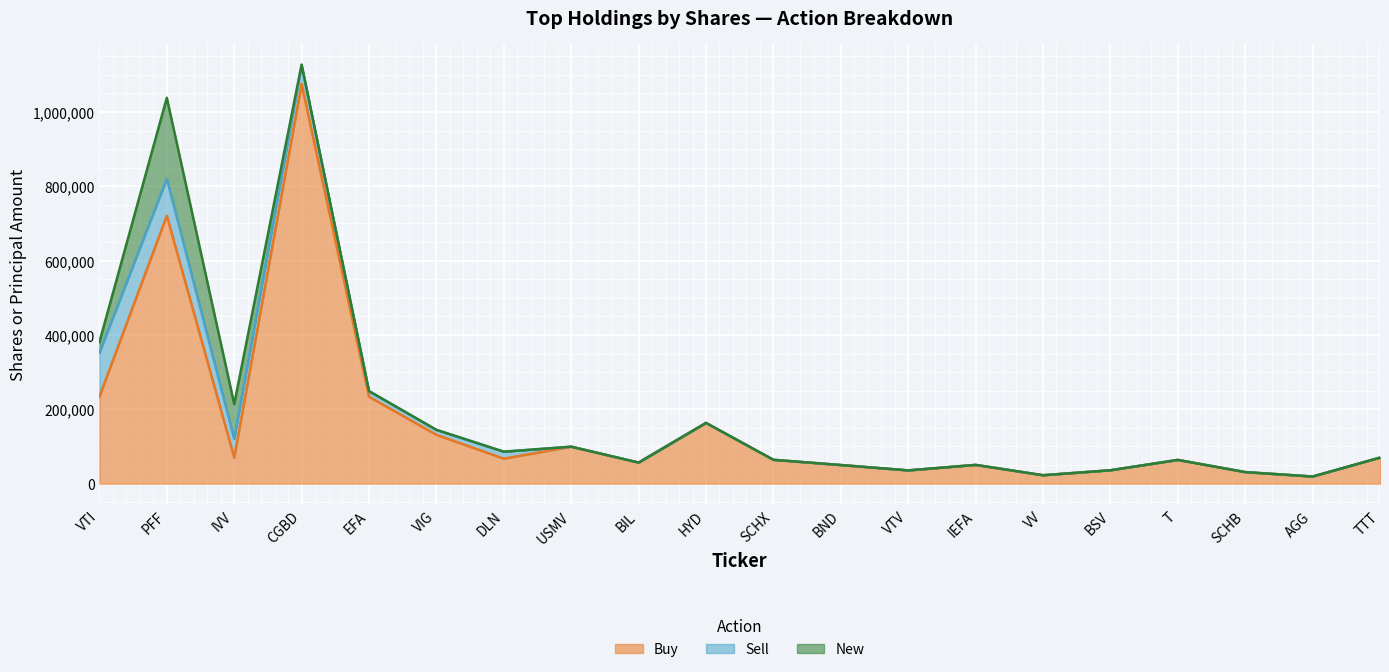

At EFA, list the series in order from largest to smallest.

Buy, Sell, New